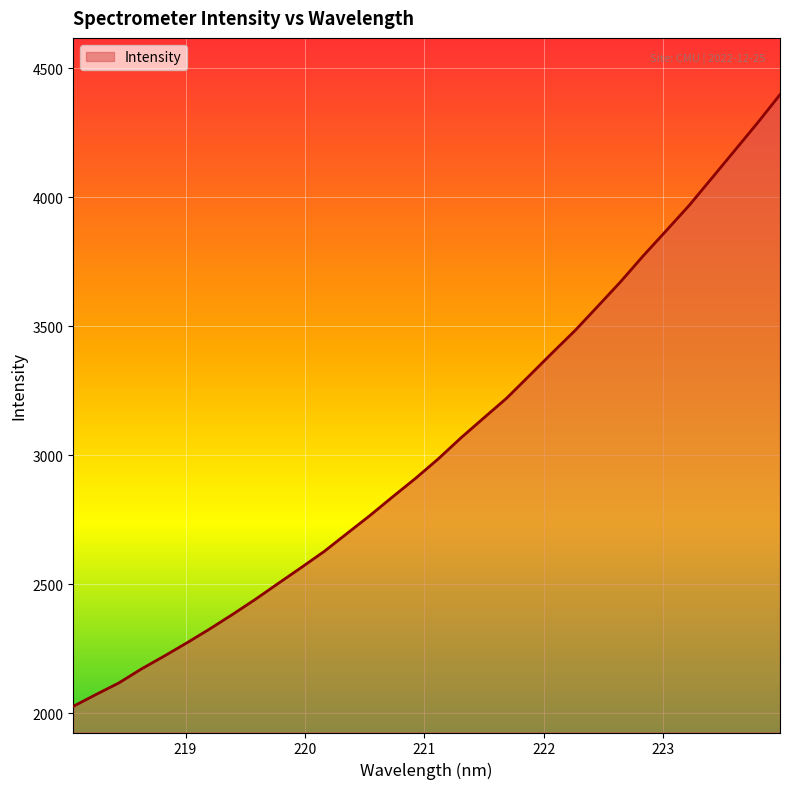

What is the difference between the maximum and minimum values?

2369.8